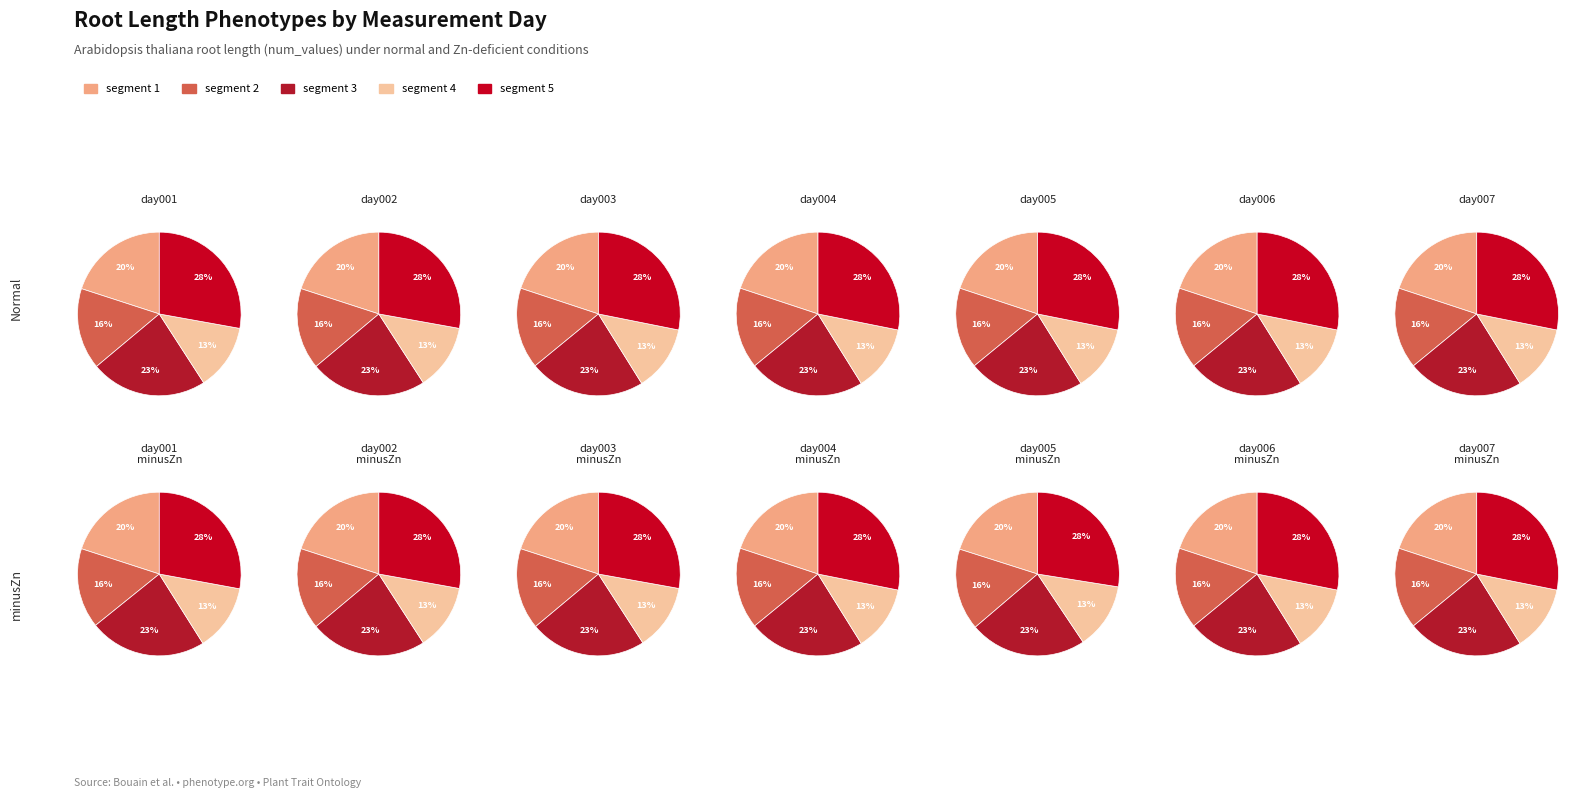

Does root length day003 account for over 50% of the chart?

No